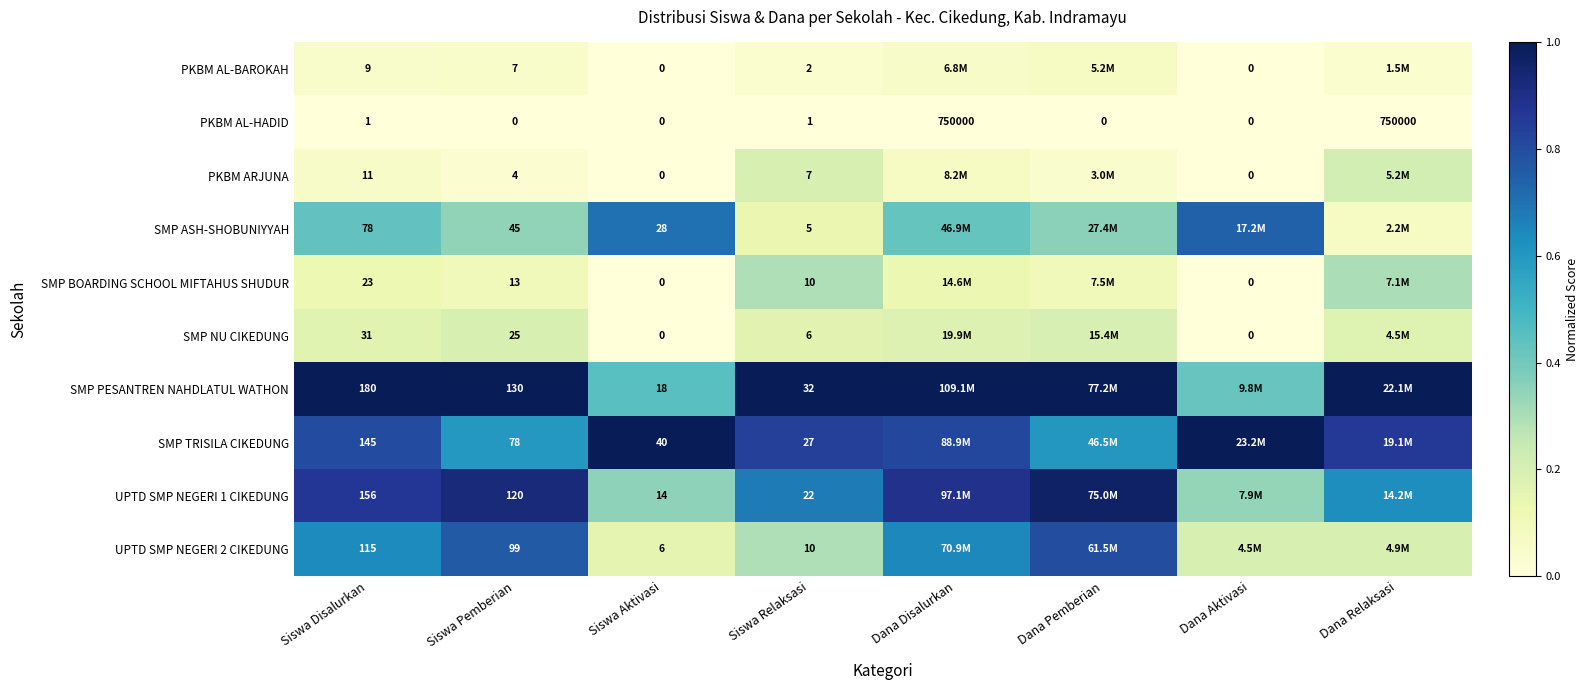

Between Siswa Aktivasi and Siswa Relaksasi, which series saw the biggest shift?

SMP ASH-SHOBUNIYYAH